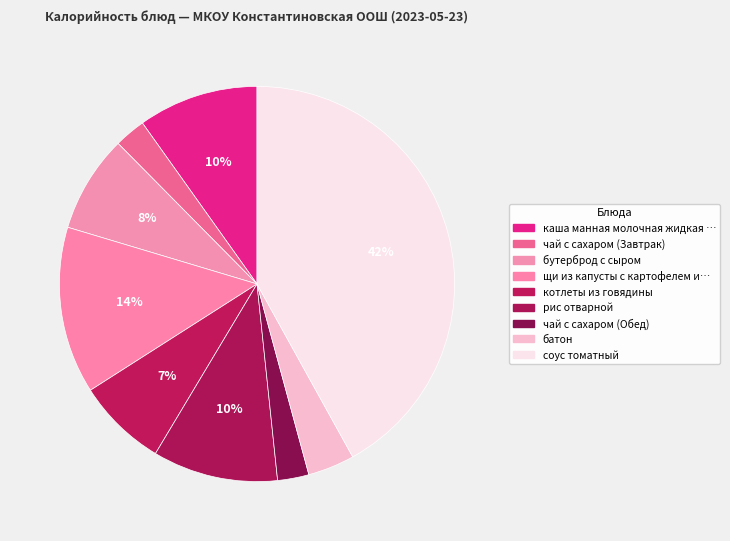

Count the number of slices in the pie.

9